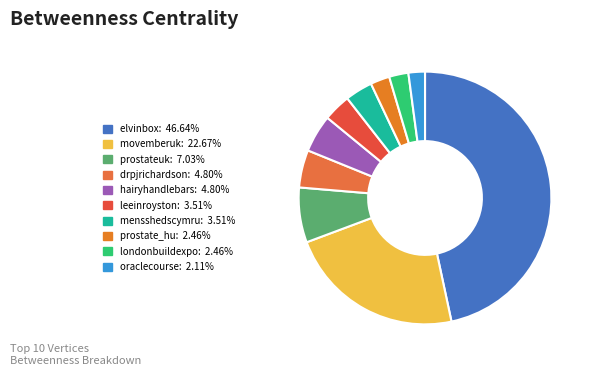

How many slices are in this pie chart?

10